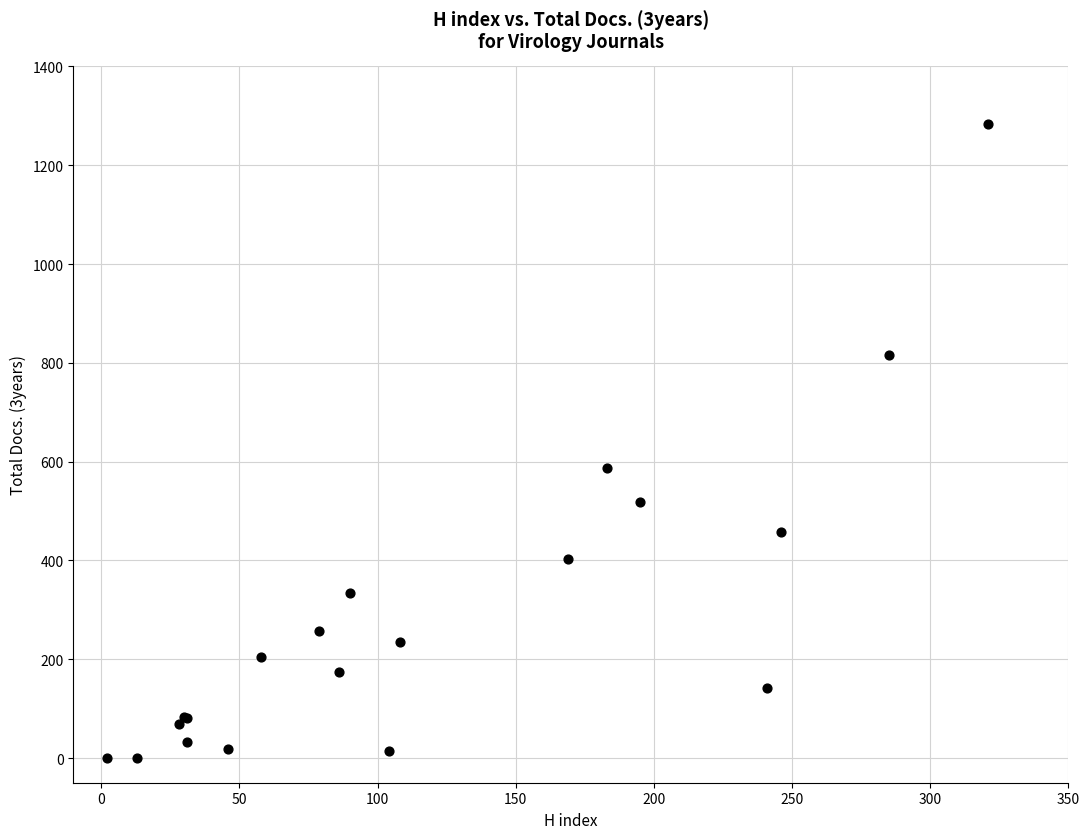

What Y value in the scatter plot is closest to 641?

588